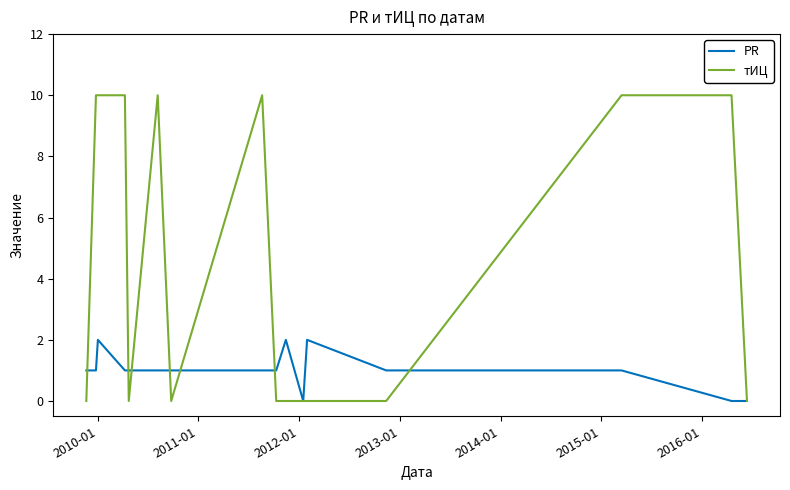

Which series has the largest total across all categories?

тИЦ